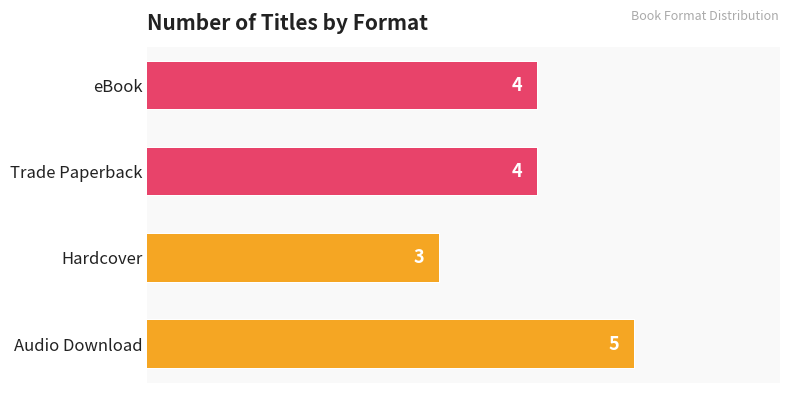

Does the chart contain stacked bars?

No